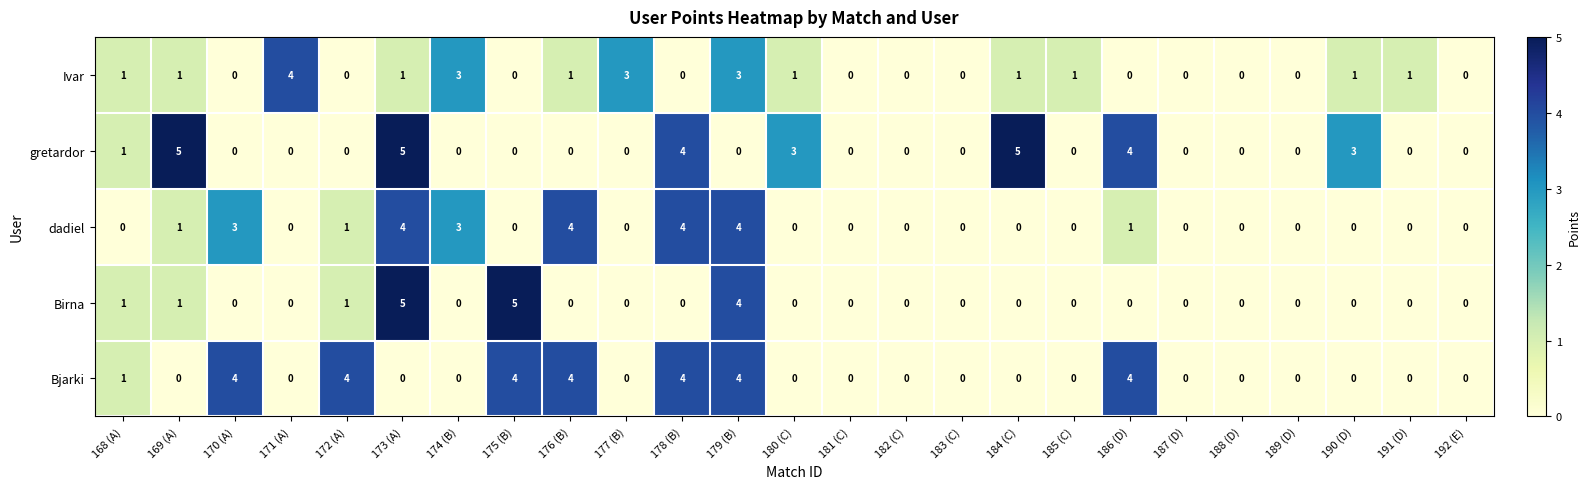

How many series are shown in this chart?

5